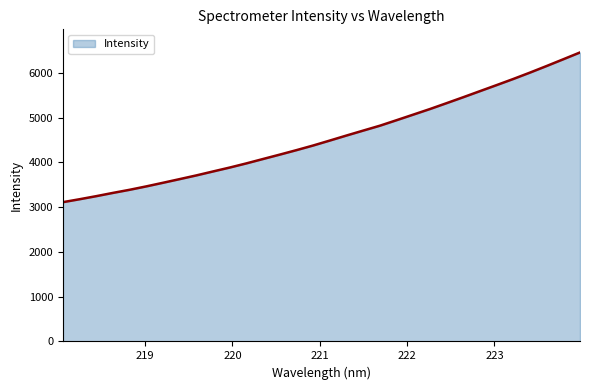

What is the difference between the maximum and minimum values?

3342.7